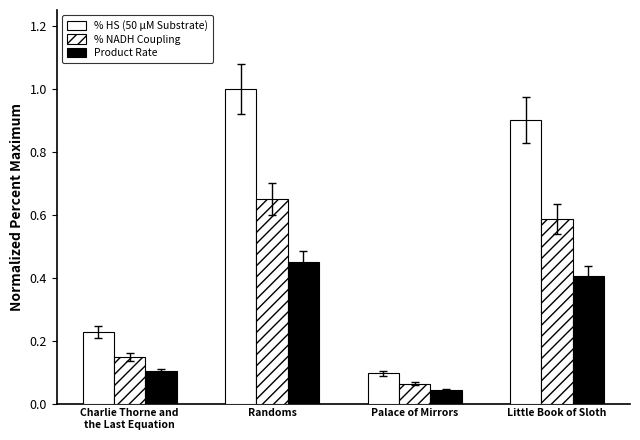

List the series in order of their peak value, highest first.

% HS (50 μM Substrate), % NADH Coupling, Product Rate